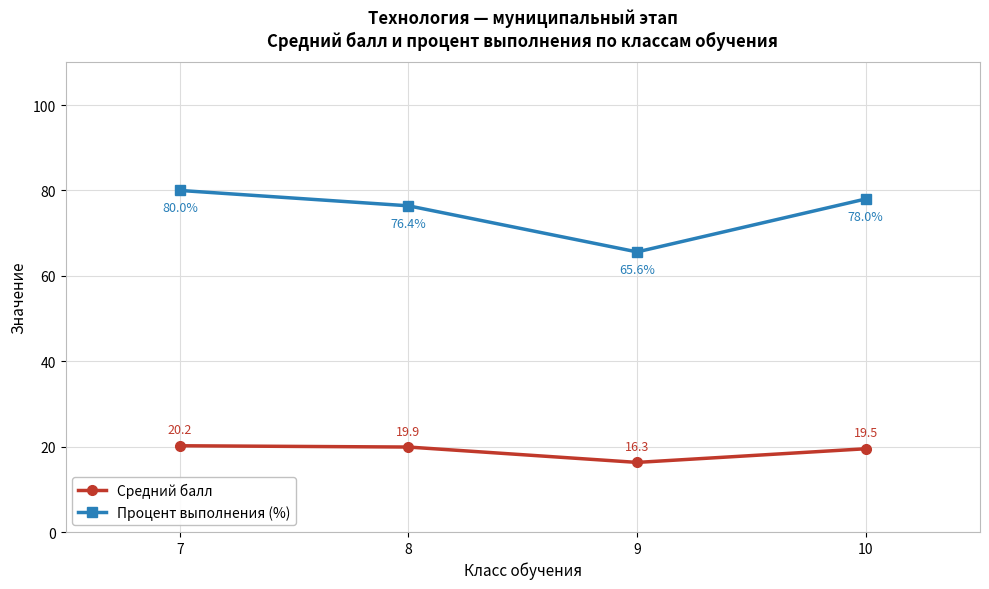

True or false: Средний балл and Процент выполнения (%) cross at least once.

False